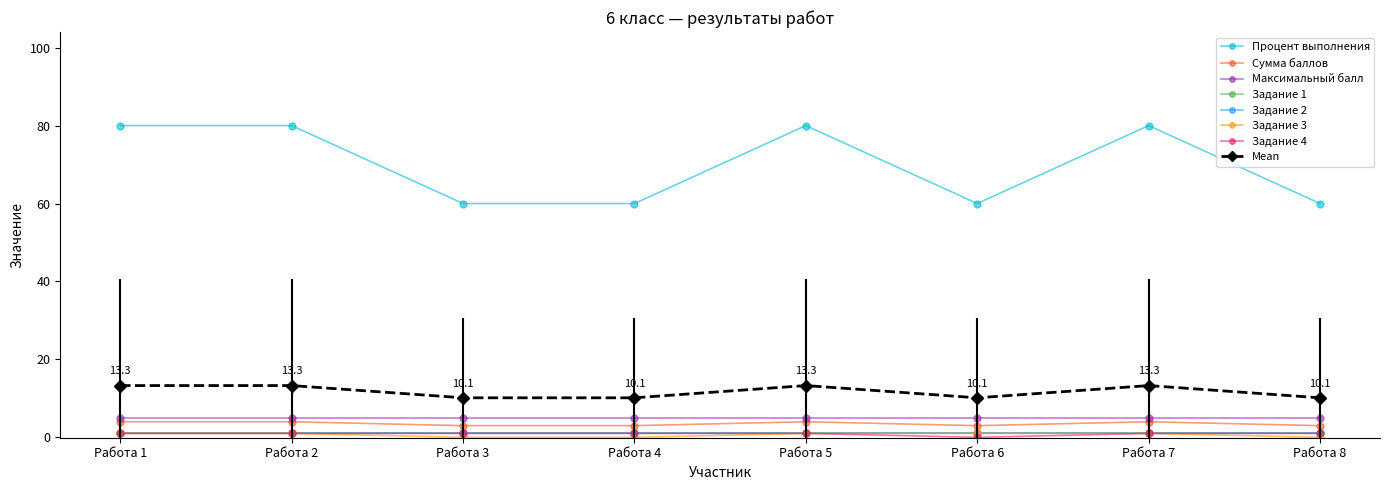

Count the Задание 3 values in the range 0 to 1.

8